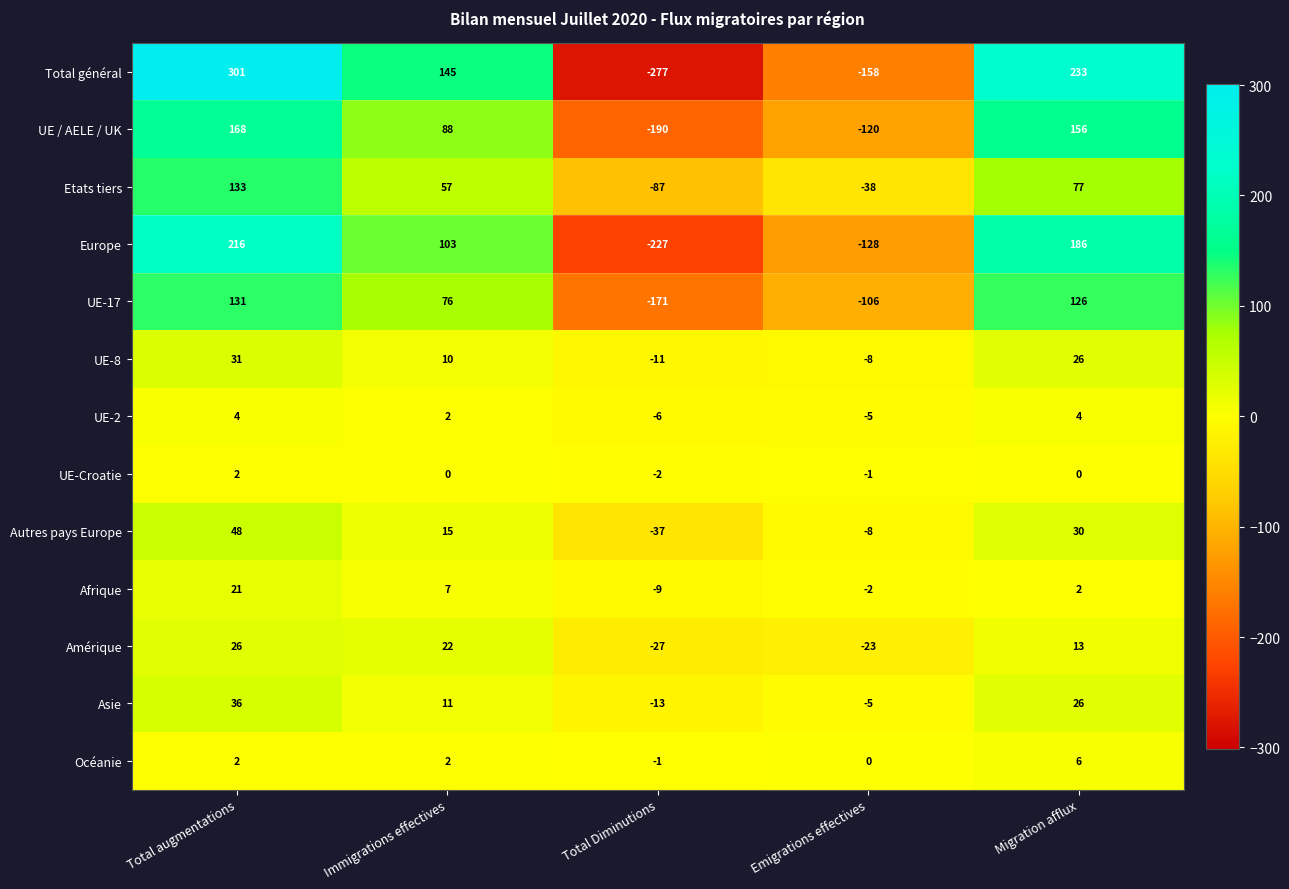

Rank the series by their maximum value, from highest to lowest.

Total général, Europe, UE / AELE / UK, Etats tiers, UE-17, Autres pays Europe, Asie, UE-8, Amérique, Afrique, Océanie, UE-2, UE-Croatie